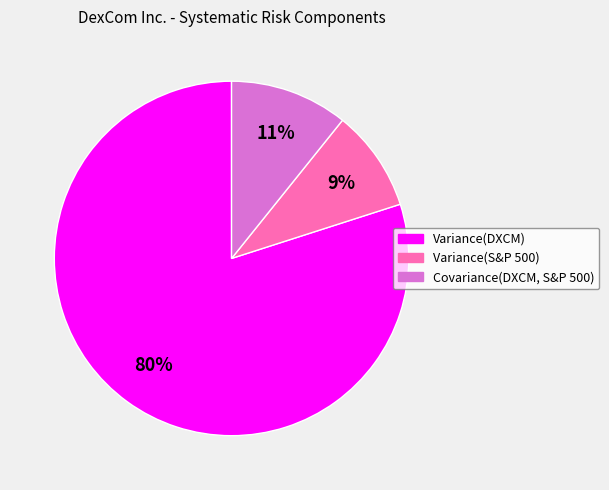

Which slice is the largest?

Variance(DXCM)